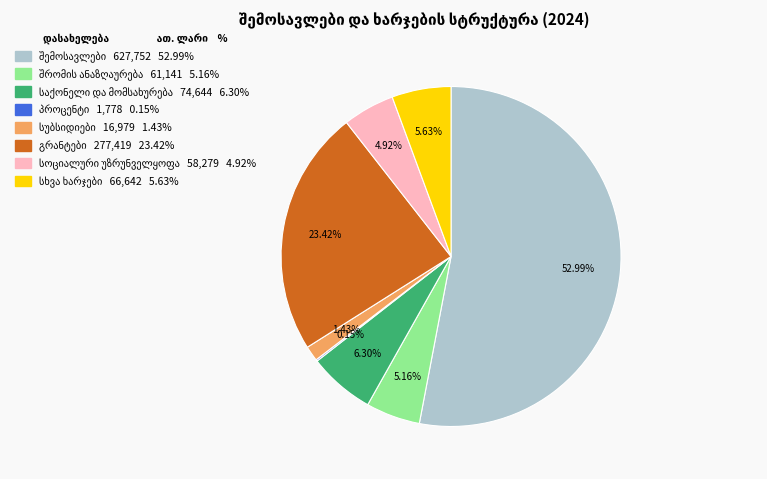

Is there a majority slice in this chart?

Yes